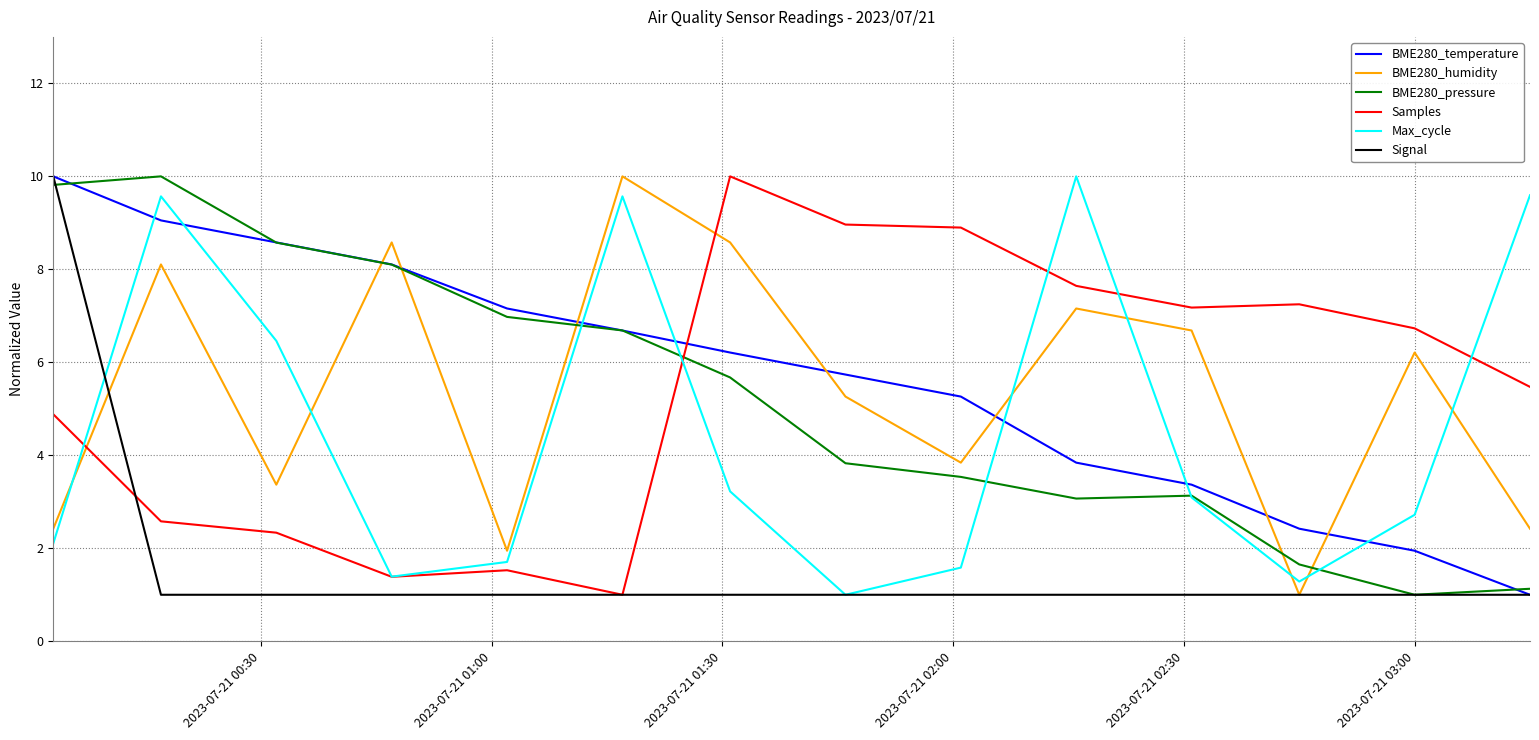

After their last crossing, which series has the higher values: Samples or BME280_temperature?

Samples